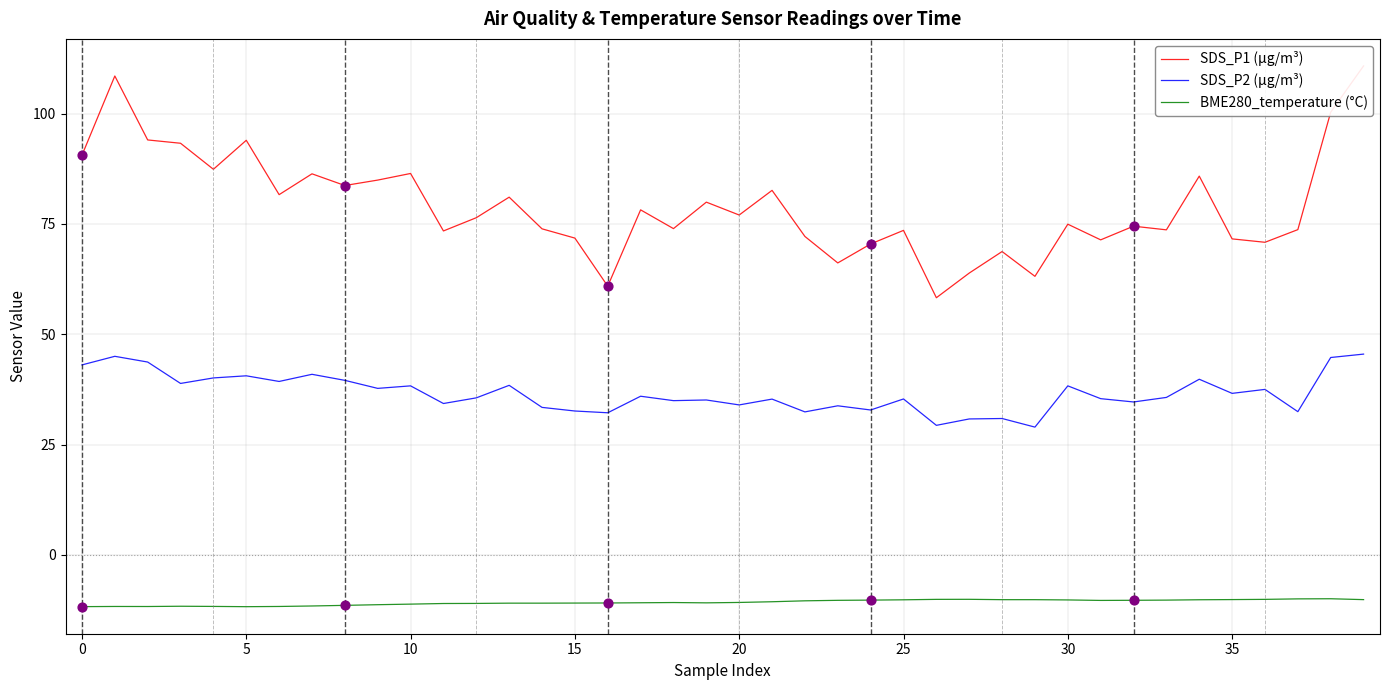

Which series has the widest spread of Y values?

SDS_P1 (µg/m³)